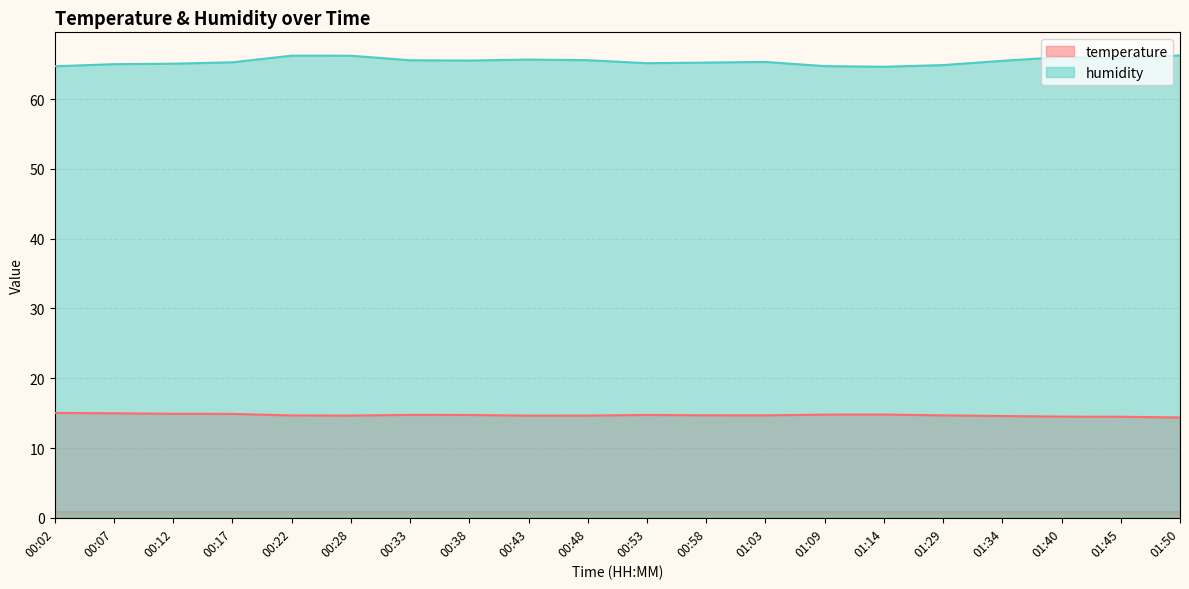

Which category has the highest value in the temperature series?

00:02